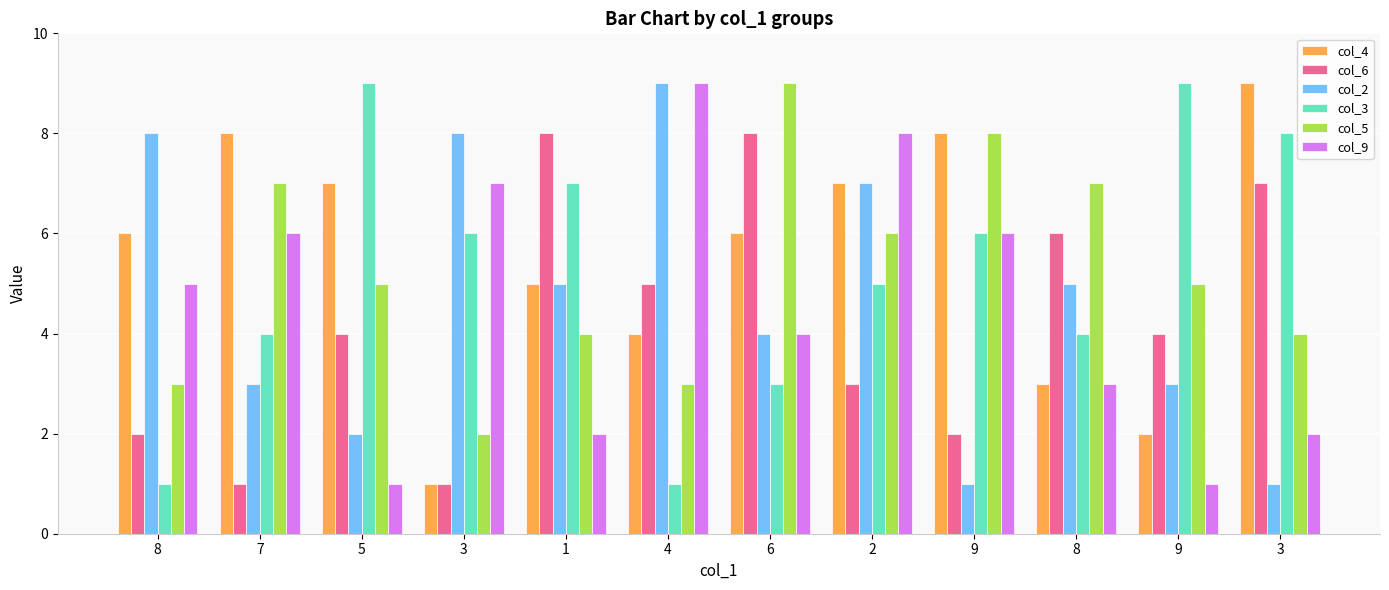

How many bars are there in total?

72